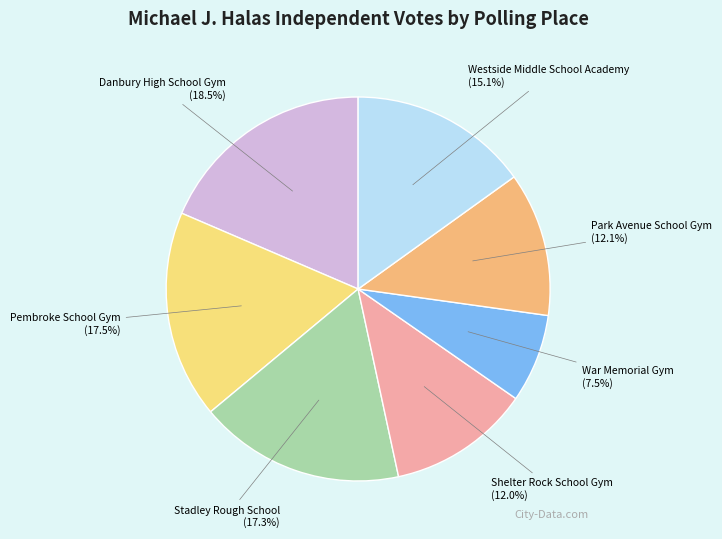

Is there any slice that represents more than half of the pie?

No